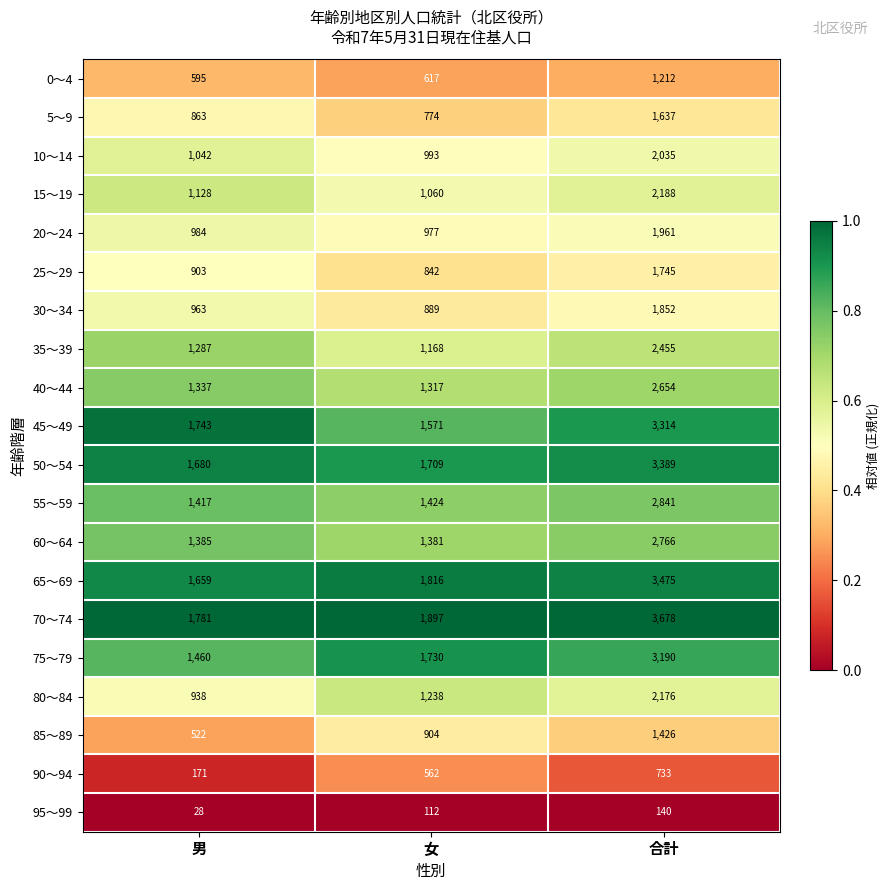

Which label corresponds to the largest value in the chart?

合計